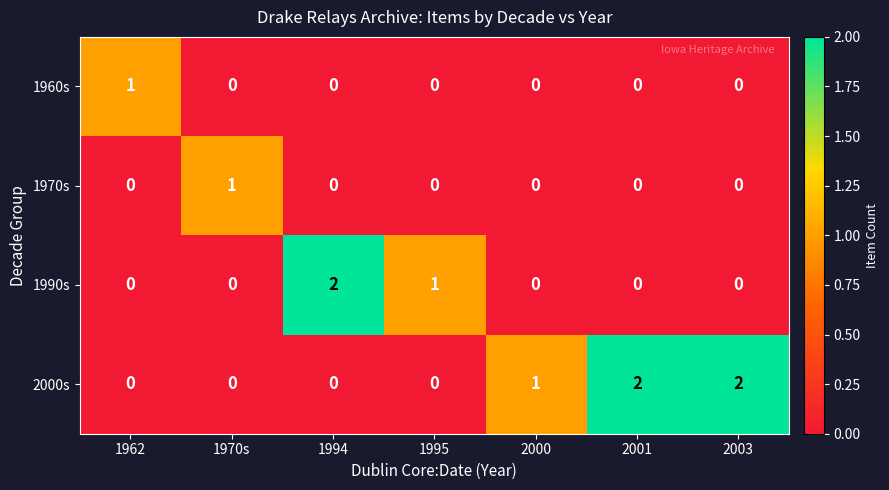

True or false: 2000s has a value of 0 at 1970s.

True